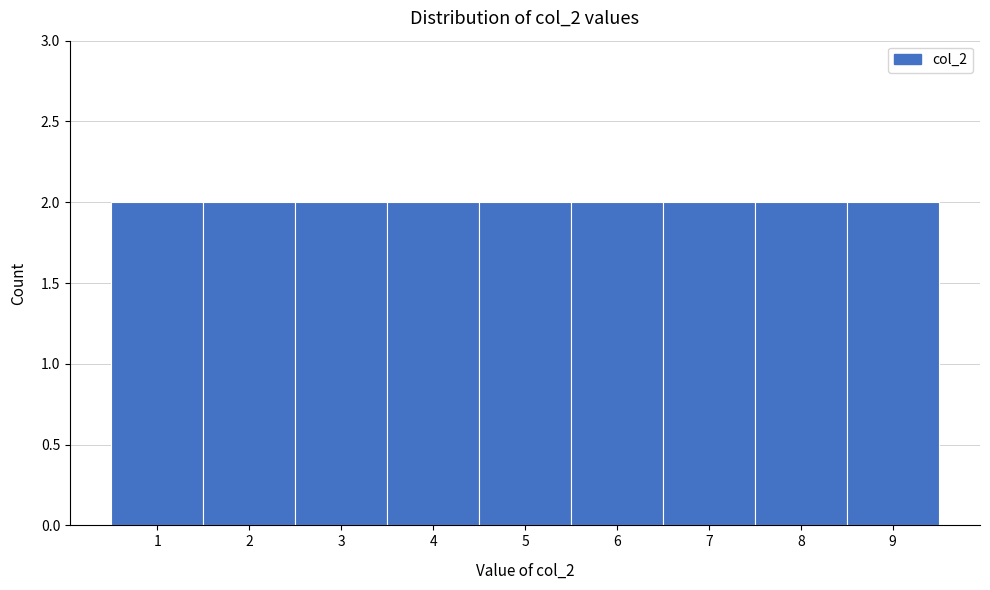

How tall is the bar that spans 7.5 to 8.5 on the x-axis? The values are not printed on the chart, so give them approximately, as read against the axis.

2